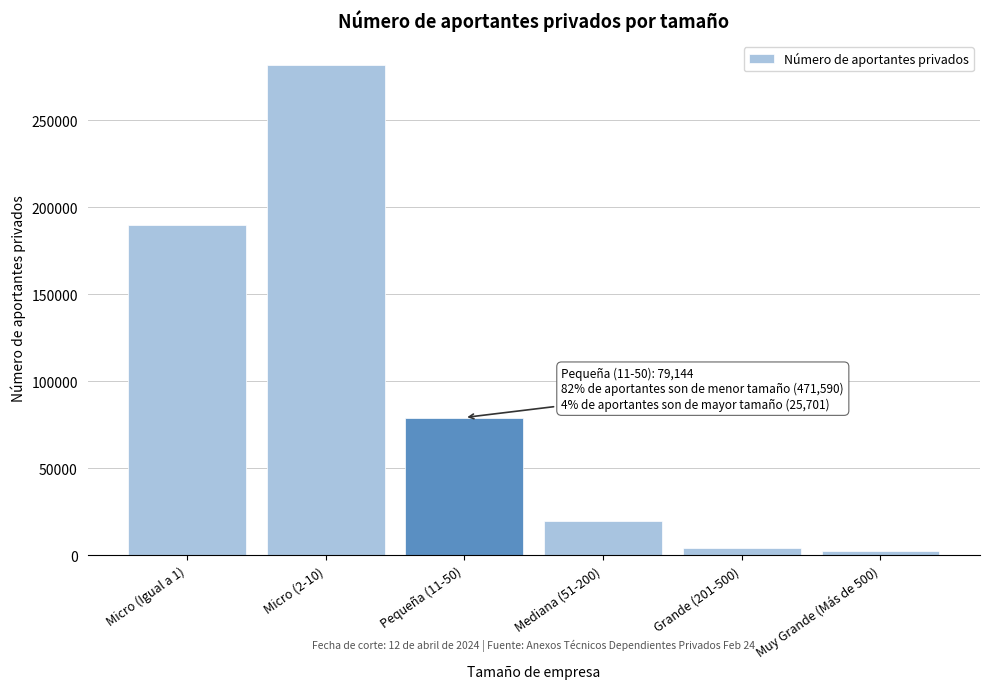

Reading left to right, what are all the values shown in this chart?

Micro (Igual a 1)=189890	Micro (2-10)=281700	Pequeña (11-50)=79144	Mediana (51-200)=19535	Grande (201-500)=3882	Muy Grande (Más de 500)=2284